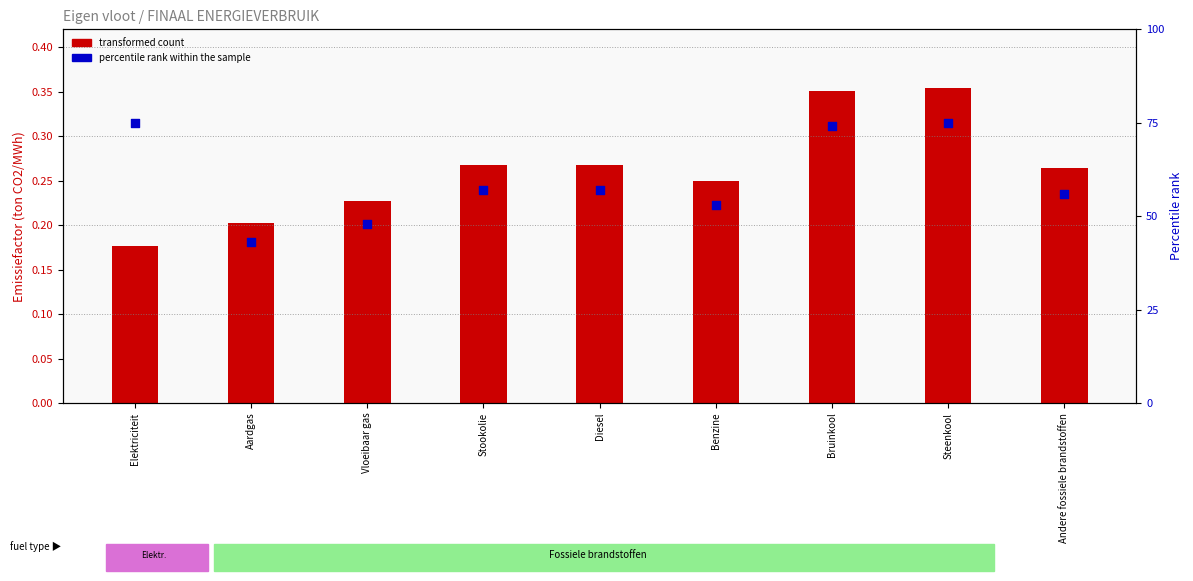

At how many categories does at least one series exceed 59?

3